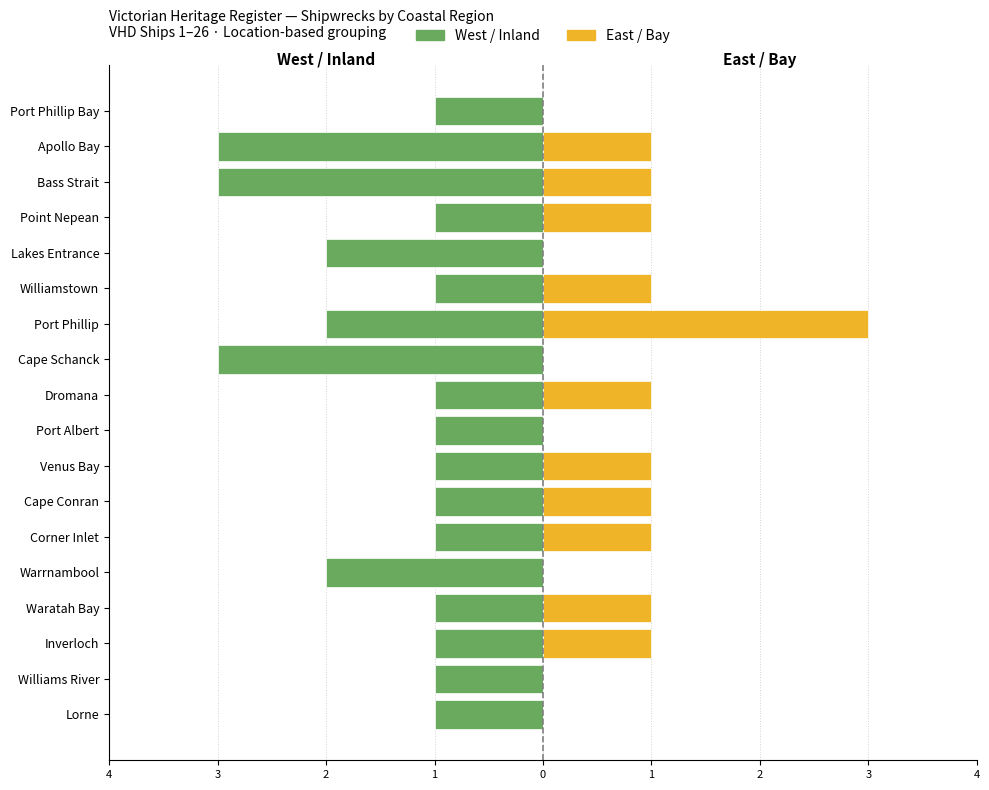

Is it true that East / Bay equals -1 at Port Phillip Bay?

False